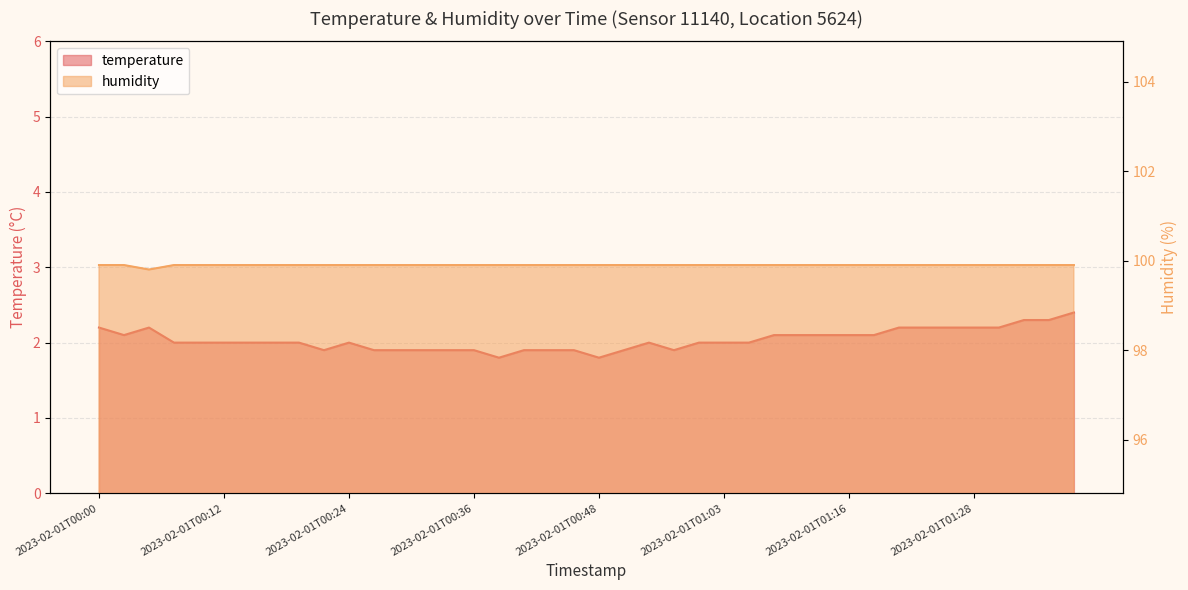

Rank the series by their maximum value, from lowest to highest.

temperature, humidity